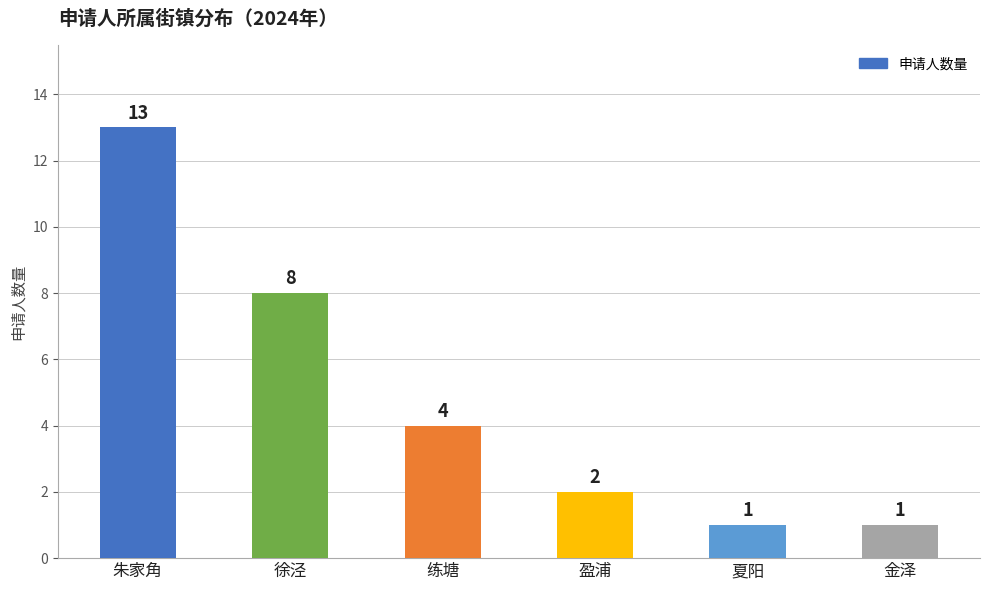

Reading left to right, transcribe all the data shown in this chart.

朱家角=13	徐泾=8	练塘=4	盈浦=2	夏阳=1	金泽=1